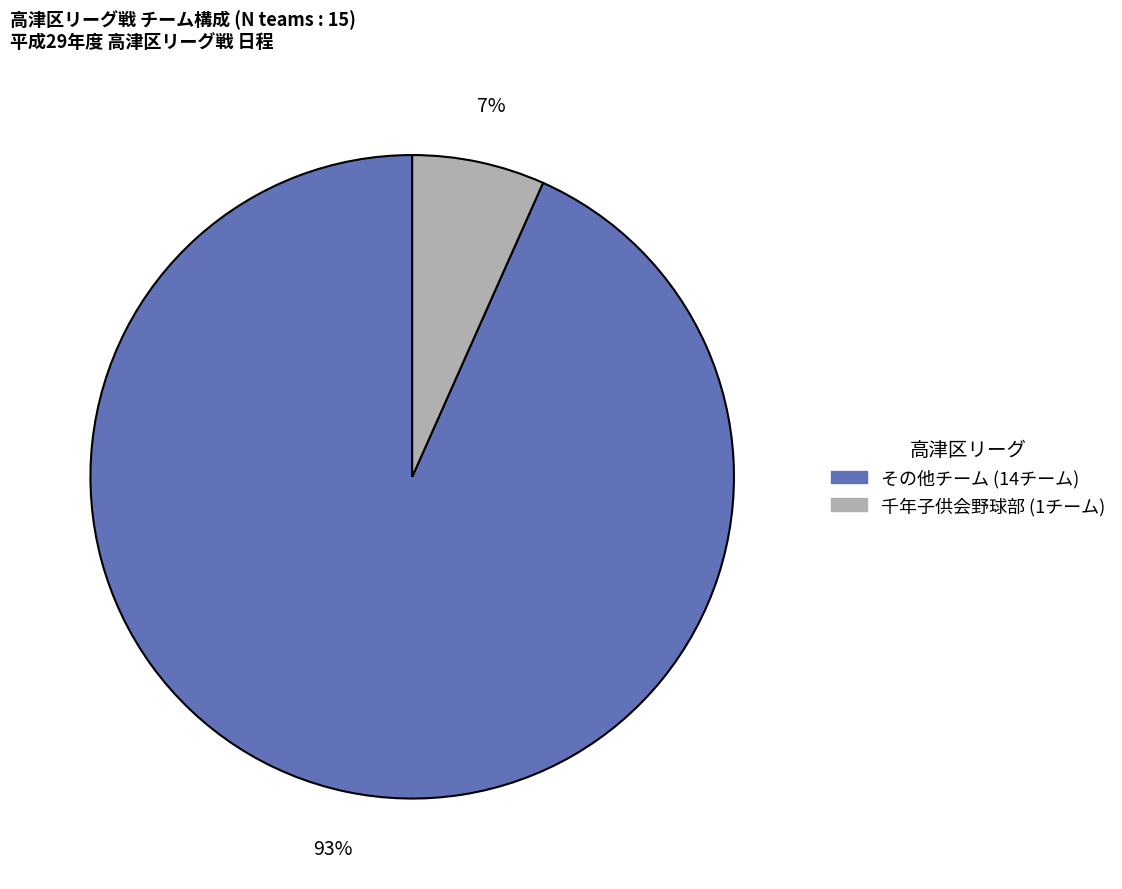

To the nearest percent, what is the average slice percentage?

50%